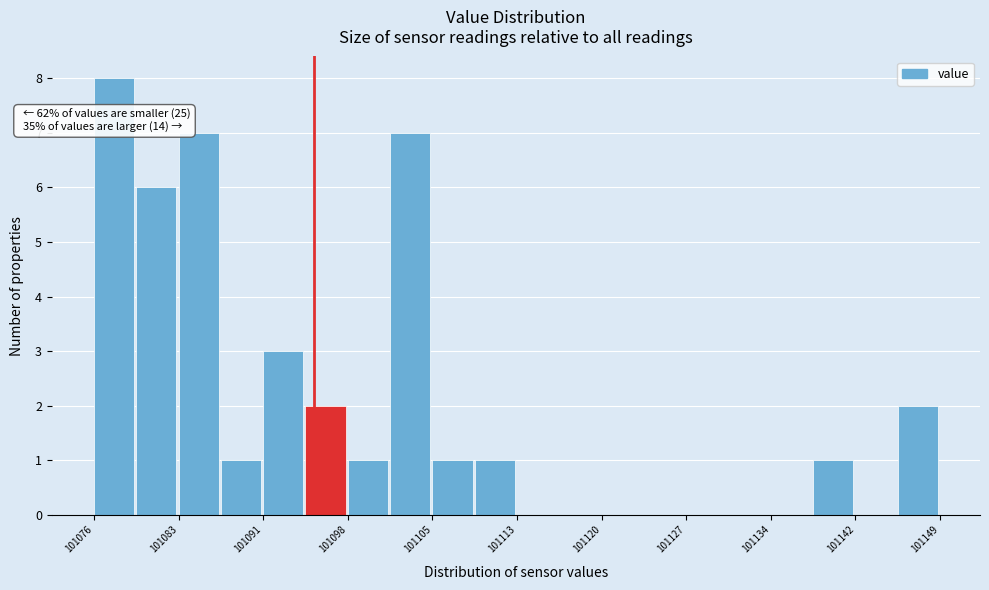

Around what value on the x-axis is the tallest bar? Give the approximate position of its centre, as read against the axis.

101078